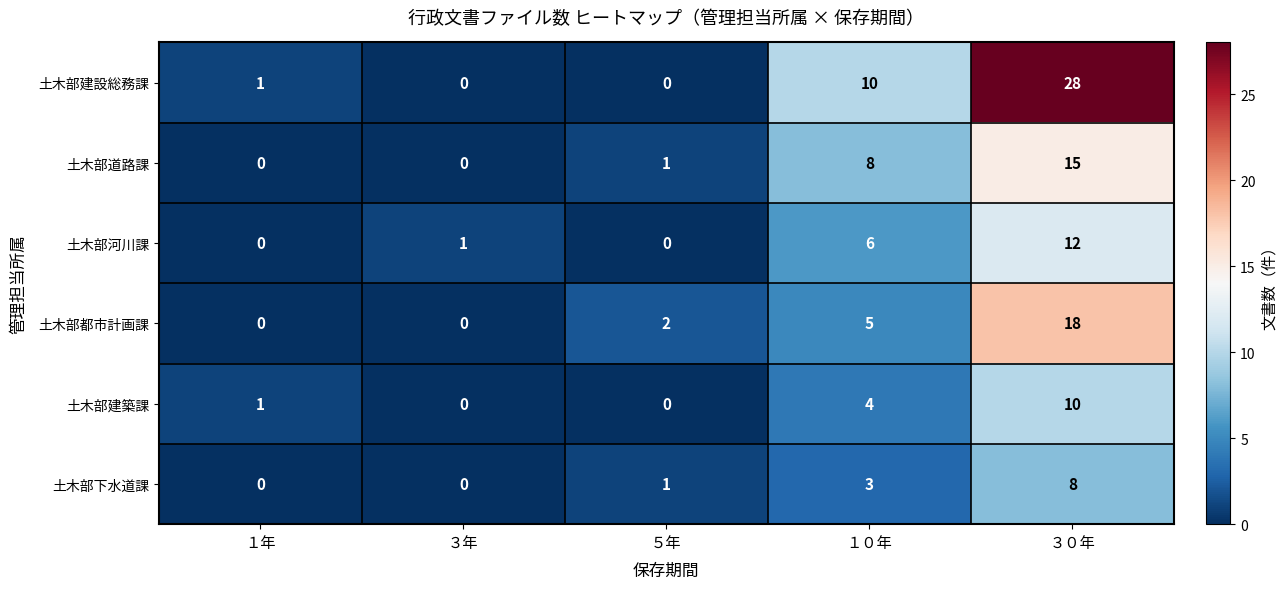

What is the greatest value displayed?

28